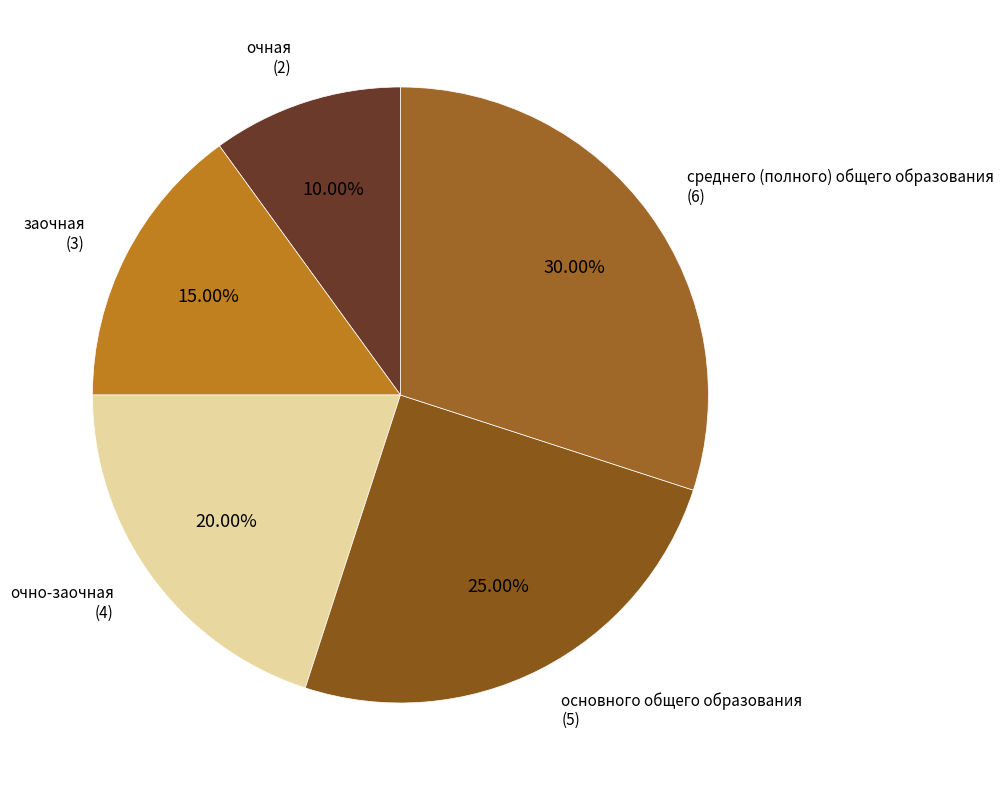

Which category has the biggest portion of the pie?

среднего (полного) общего образования